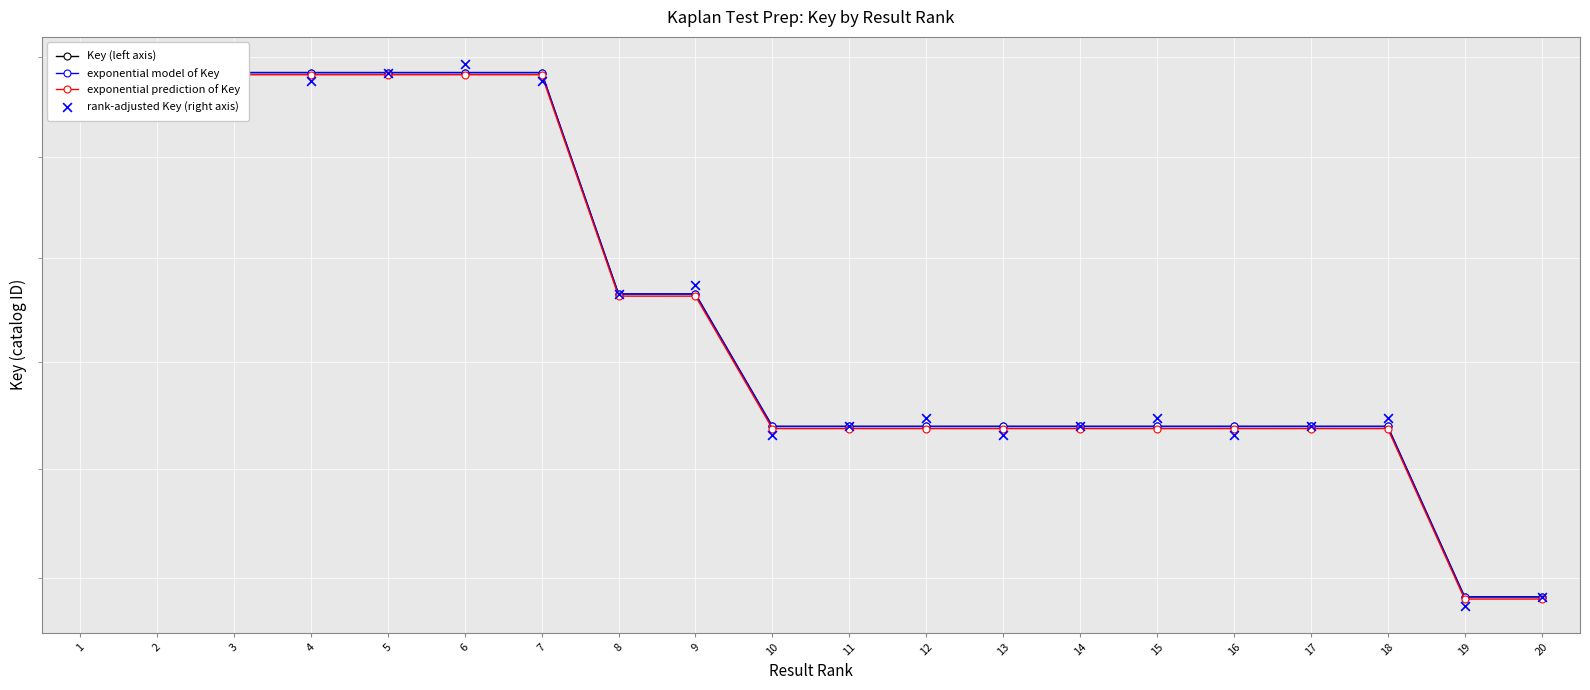

Which series contains the lowest Y value?

rank-adjusted Key (right axis)